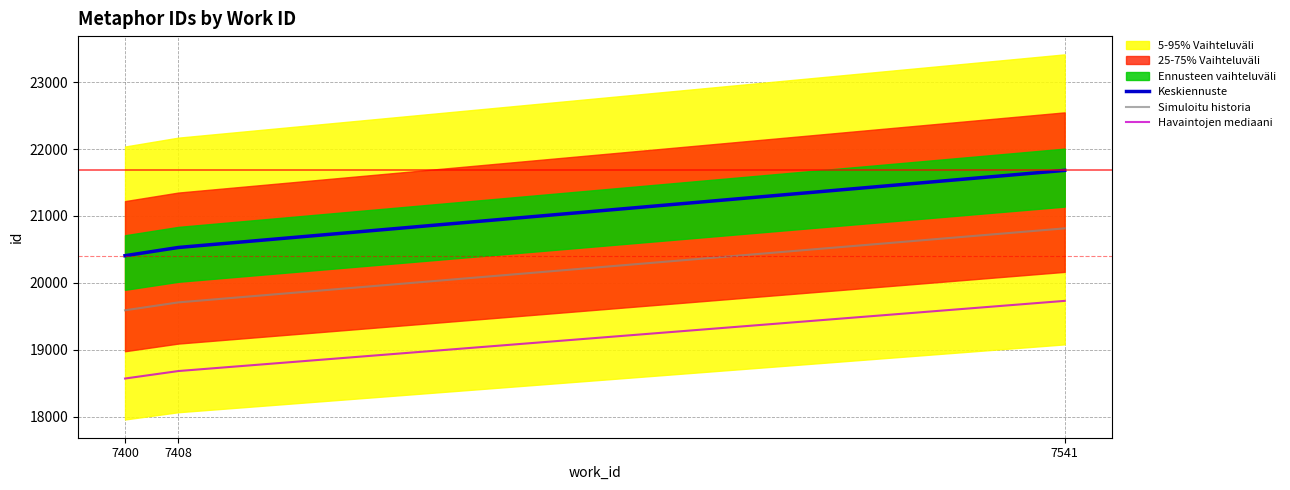

How many values in the Simuloitu historia series exceed 19706?

2